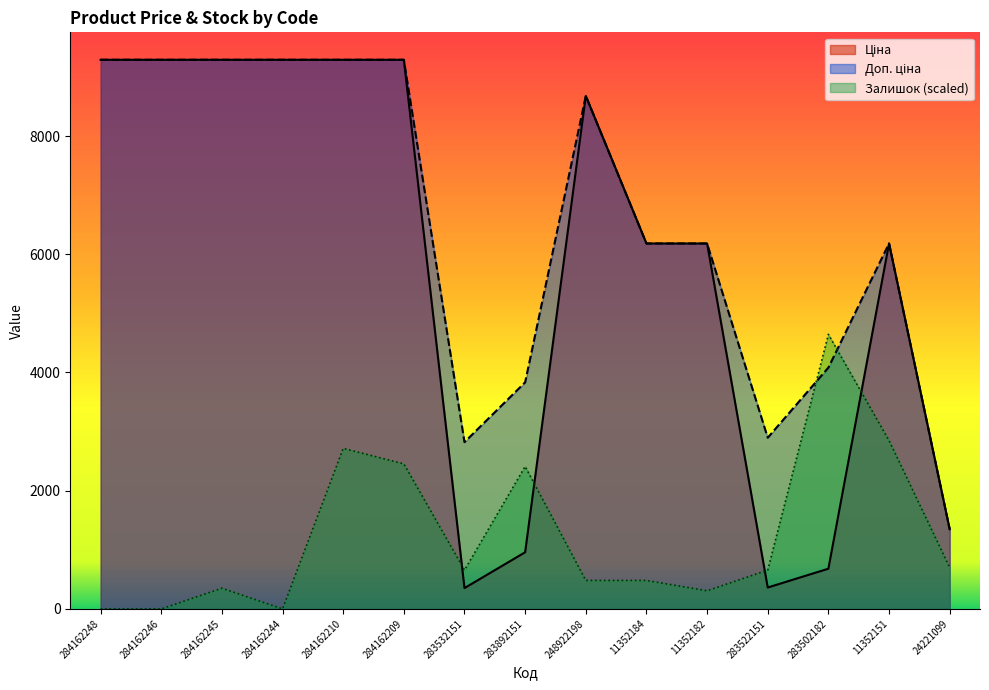

Does the chart display data point markers on the line(s)?

No